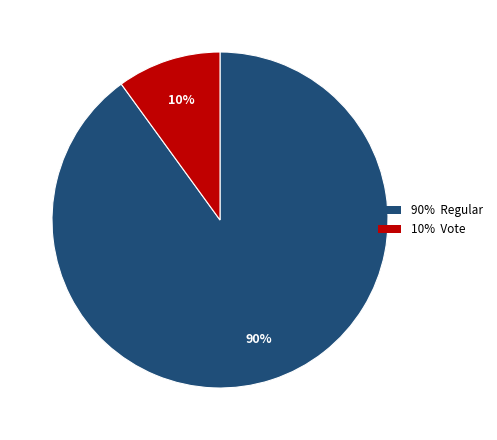

Is there a majority slice in this chart?

Yes